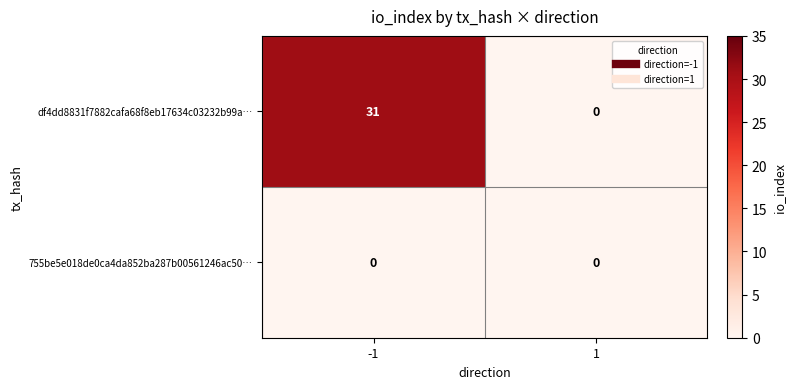

True or false: df4dd8831f7882cafa68f8eb17634c03232b99a… has a value of -19 at 1.

False